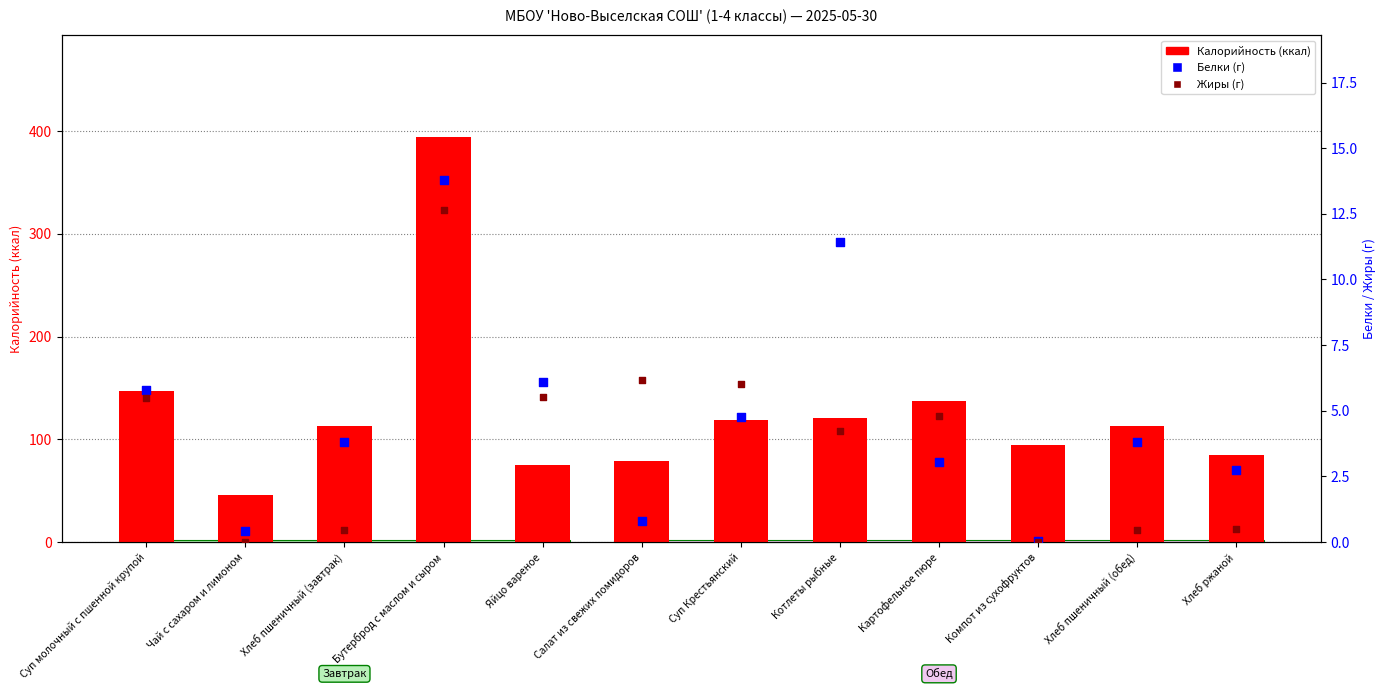

At how many categories does at least one series exceed 101?

7